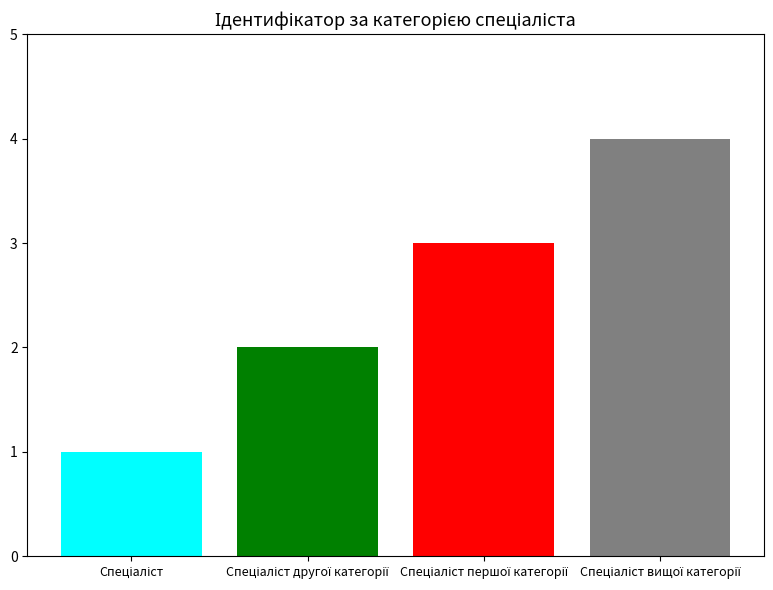

What is the difference between the maximum and minimum values?

3